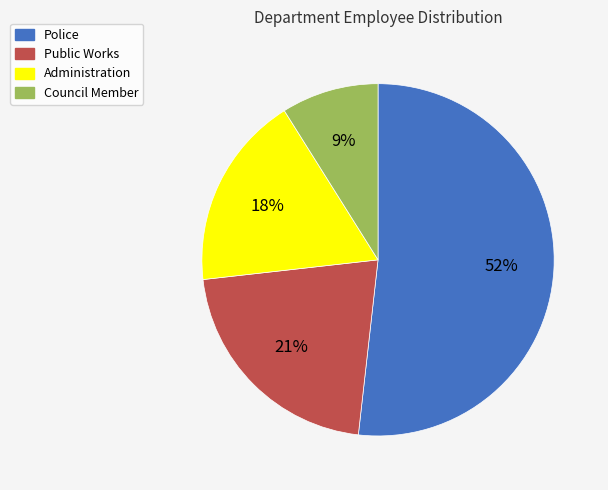

Approximately how many times larger is the value at Council Member compared to Public Works?

0.4